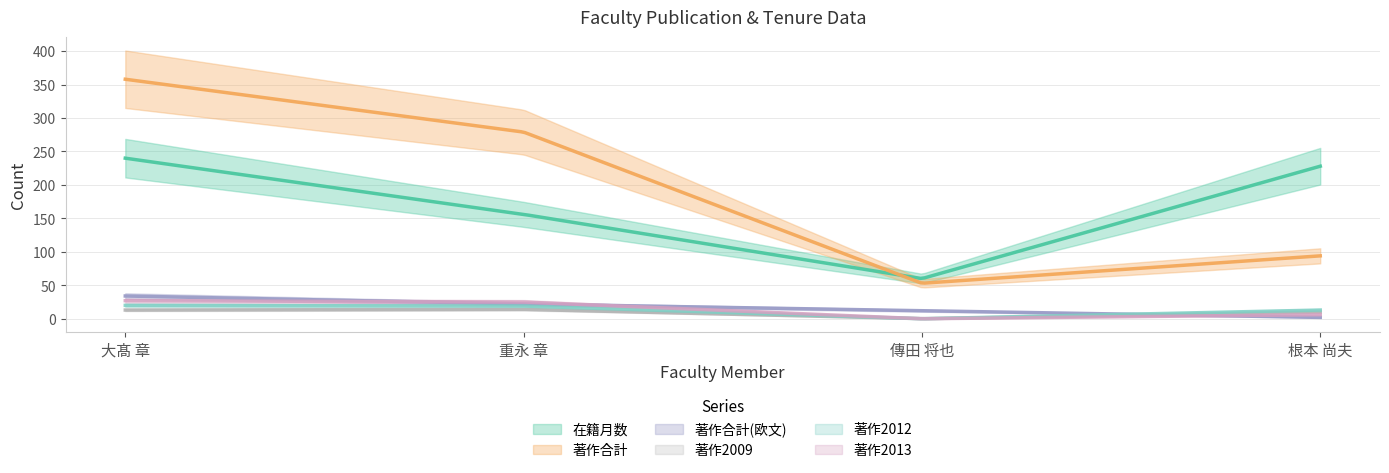

Between which two adjacent categories do 著作合計 and 在籍月数 first intersect?

重永 章 and 傳田 将也